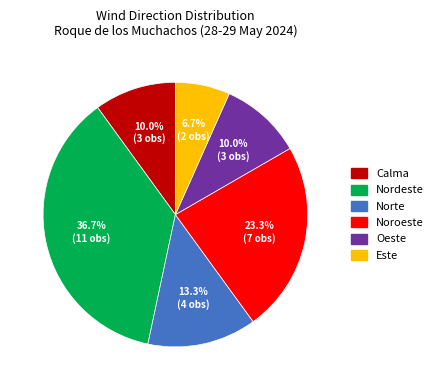

The Oeste slice represents 20% of the pie. True or false?

False